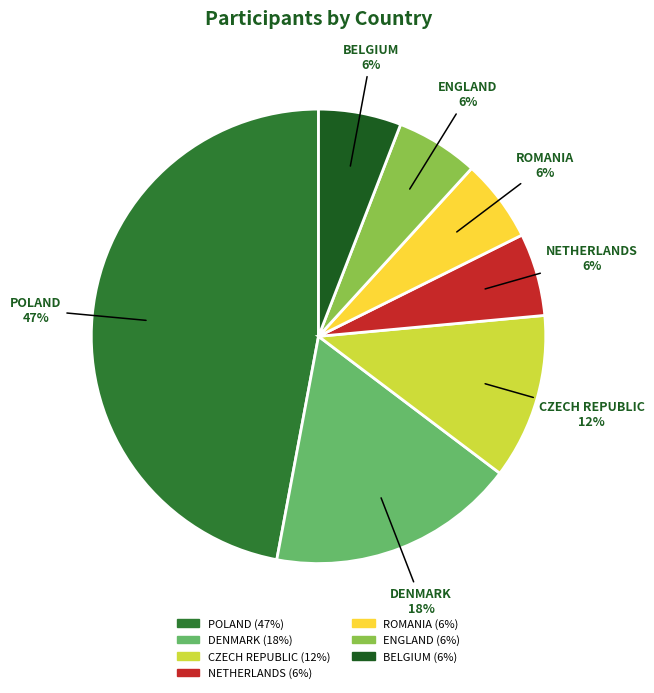

What is the largest slice in the pie chart?

POLAND